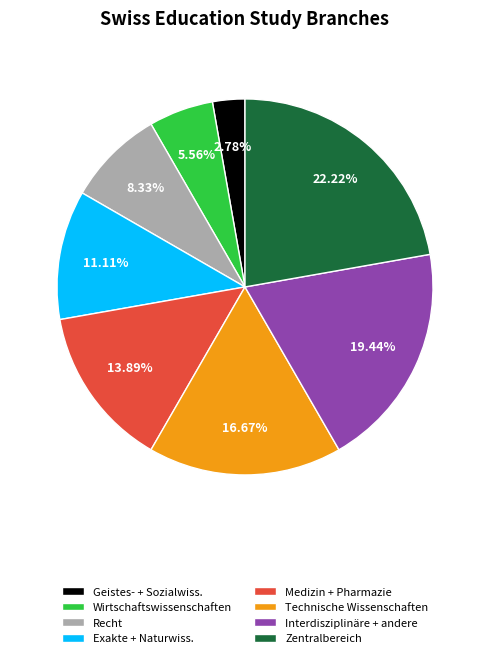

To the nearest percent, what portion does Zentralbereich represent?

22%